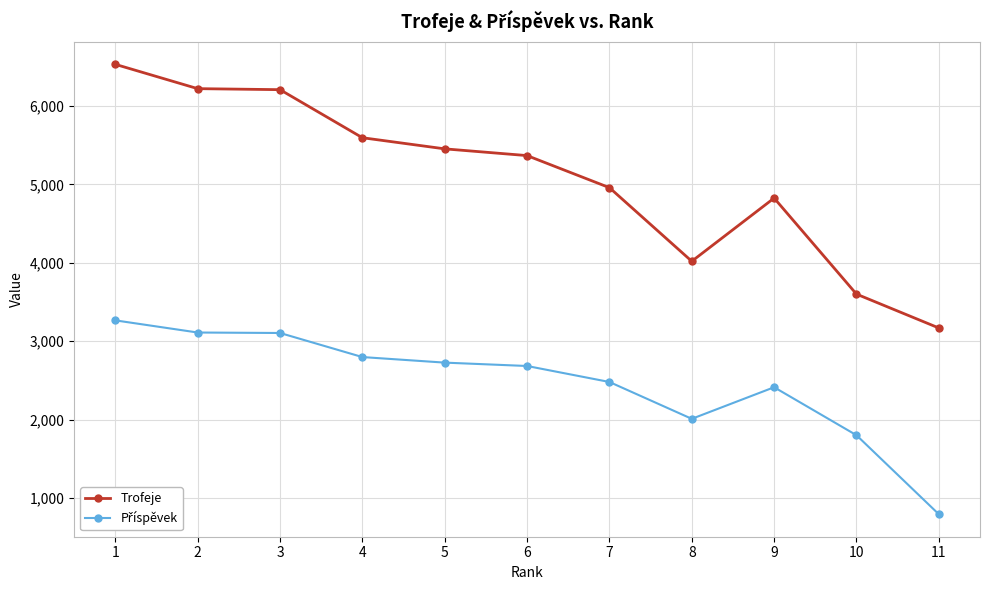

The value of Trofeje at 2 is 6221. True or false?

True